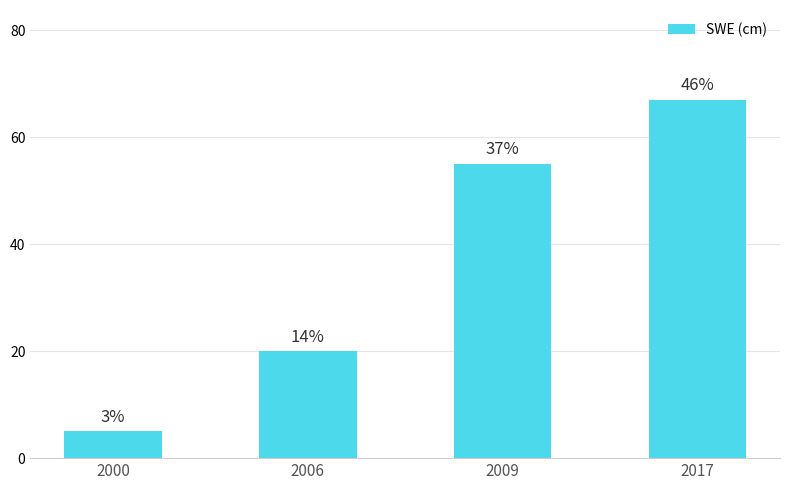

At which label does the data first exceed 55?

2017